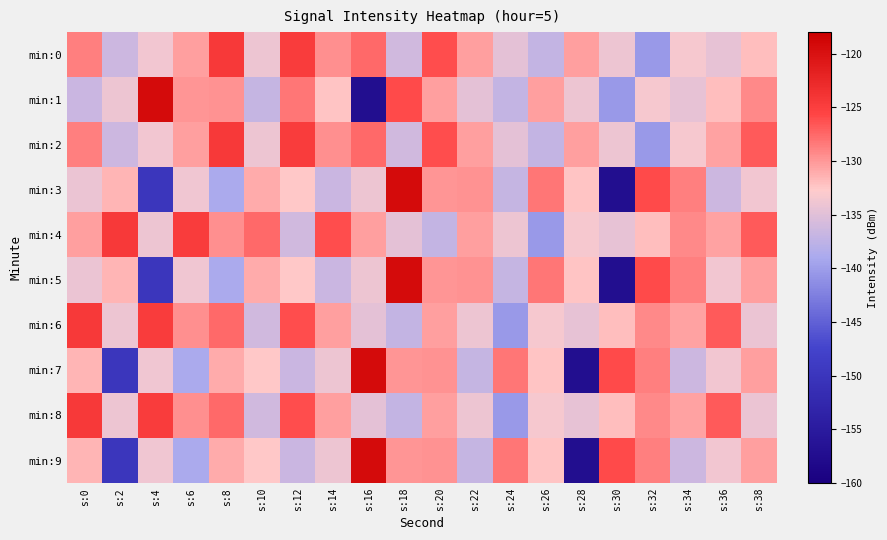

What is the smallest value displayed?

-157.3